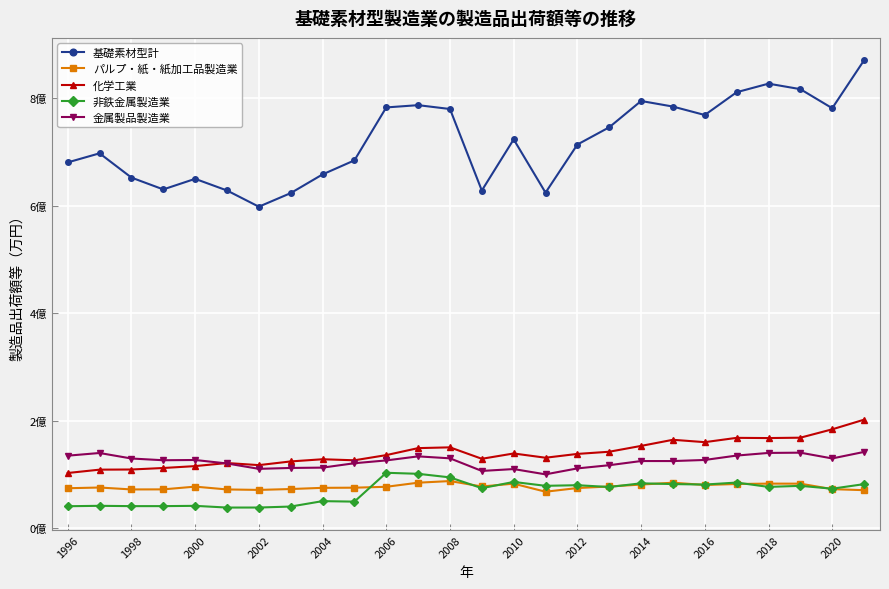

Reading right to left, what are all the values shown in this chart?

基礎素材型計: 870296000	781117700	816558000	826779400	810875400	768468300	784175045	794566361	745671473	713576611	624128669	723180393	628063569	779643220	786800718	782585194	684144611	658021592	623275267	598001892	628157475	649800776	630136209	652115579	697250321	680377155
パルプ・紙・紙加工品製造業: 70895200	72825100	82995300	83088800	82357900	80567700	84796980	81311820	77775680	74867267	68010857	82988453	77770572	87842575	84800985	77187152	75524584	75241373	73011779	71398444	72253220	77491805	72392157	72265681	75843818	74494280
化学工業: 201986900	184053600	168492600	167799600	168191800	160181700	164587278	153216089	142360667	138321175	131237817	139132469	129264717	150522971	149089491	136095737	126472049	128398495	124355792	117465644	121397531	115639323	112141203	109328285	109056493	102834432
非鉄金属製造業: 82131700	73665700	78956900	76978300	85063700	81329200	82251066	83655156	76785820	80146714	78986367	86226099	74601215	94674324	101329025	103240165	49595290	50519865	40451999	38624093	38574793	41757847	41240569	41217729	41805282	41056220
金属製品製造業: 142030300	129901900	140627400	140156000	135249100	127075500	125041585	125075785	117312464	111379256	100310019	110153571	106664252	130119367	133750401	126215950	121001997	112831056	112209919	110557608	120544545	127031385	126550110	129776822	140023867	135052132